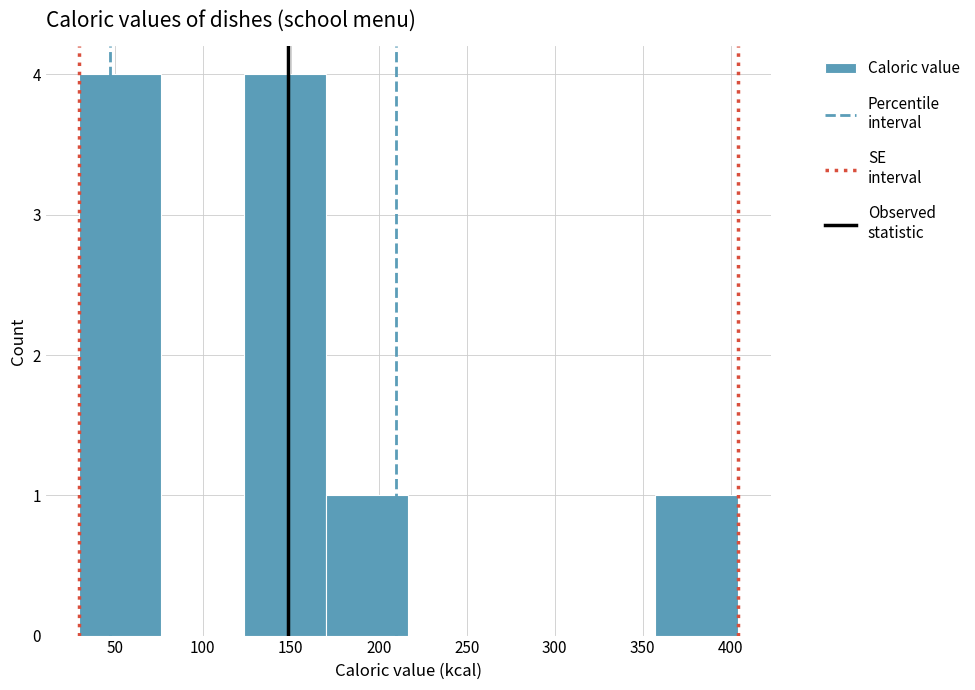

Reading left to right, transcribe this chart: for each bar, give the range it covers on the x-axis and its height. Neither the bar edges nor the heights are printed on the chart, so give them approximately, as read against the axes.

30 to 75: 4
75 to 125: 0
125 to 170: 4
170 to 215: 1
215 to 265: 0
265 to 310: 0
310 to 355: 0
355 to 405: 1